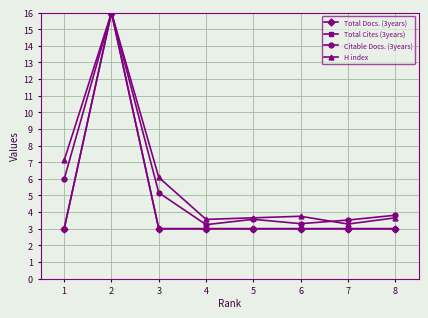

What is the value of the Citable Docs. (3years) point at the 4th from the left?

3.2